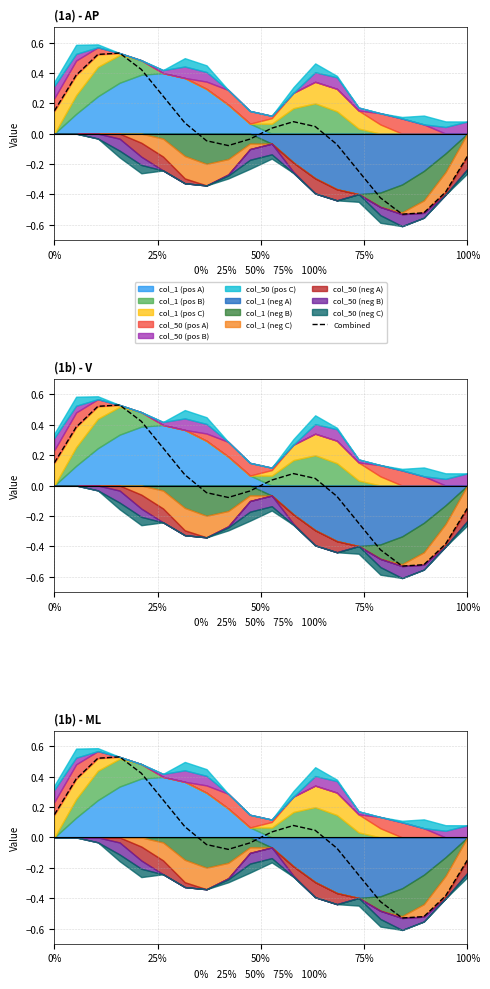

The chart shows a value of -0.8 at 16. True or false?

False